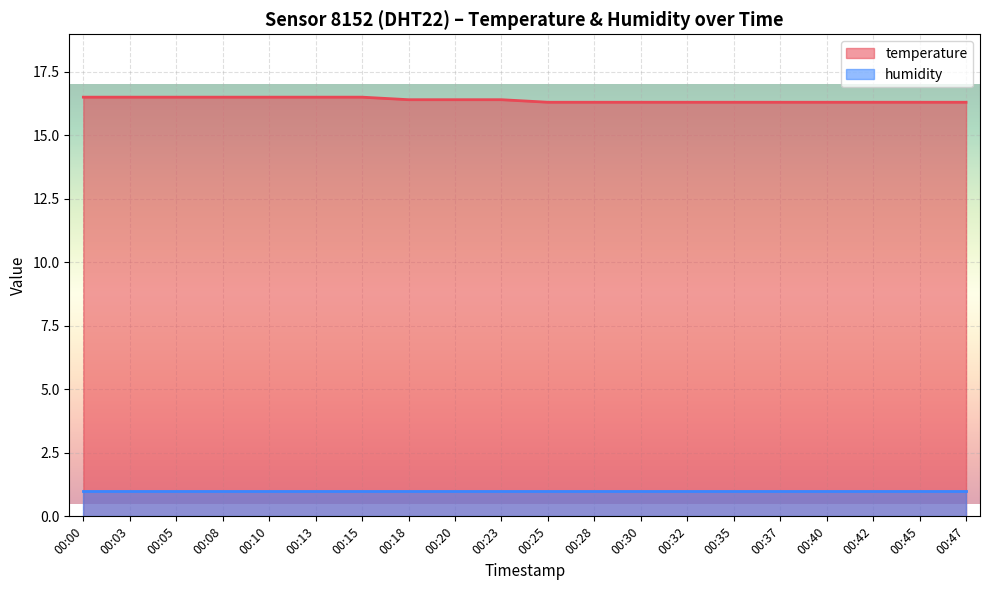

True or false: the data shows 9.1 at 00:45.

False